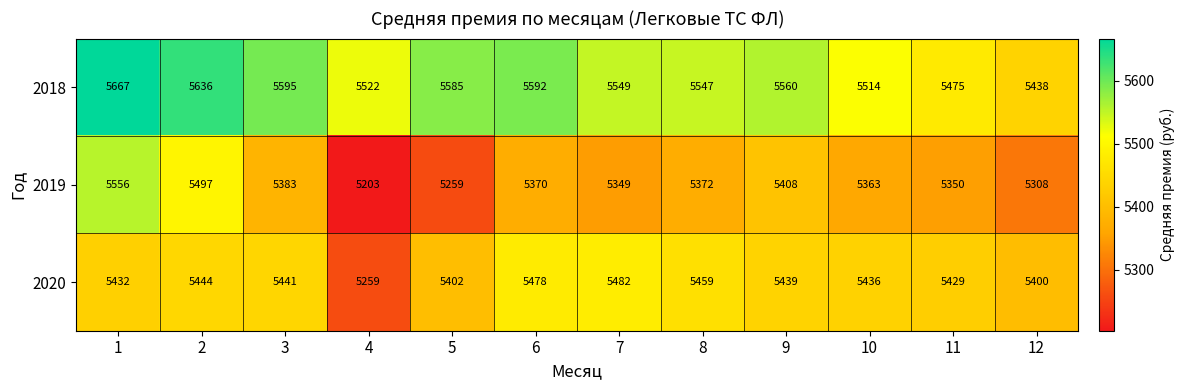

Which series has the largest total across all categories?

2018